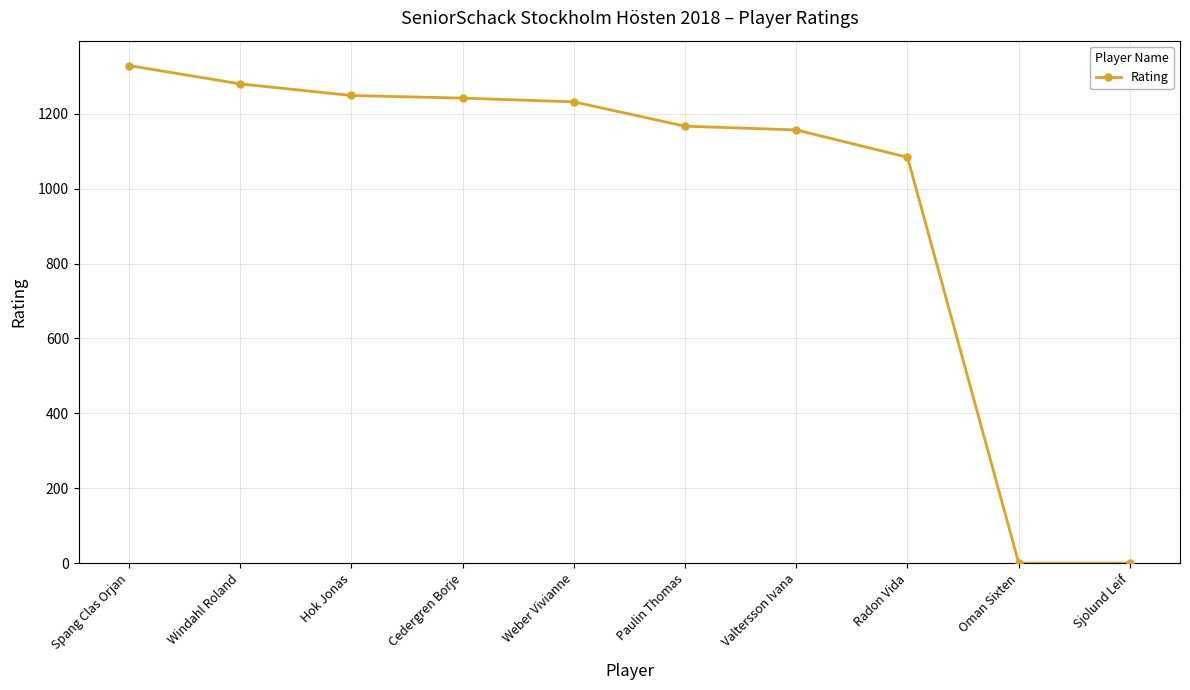

What is the difference between the values at Weber Vivianne and Hok Jonas?

17